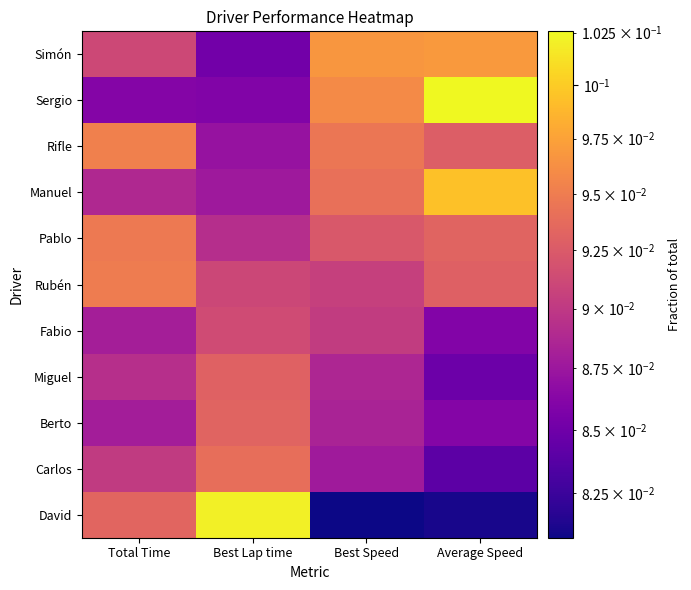

How many series are shown in this chart?

11